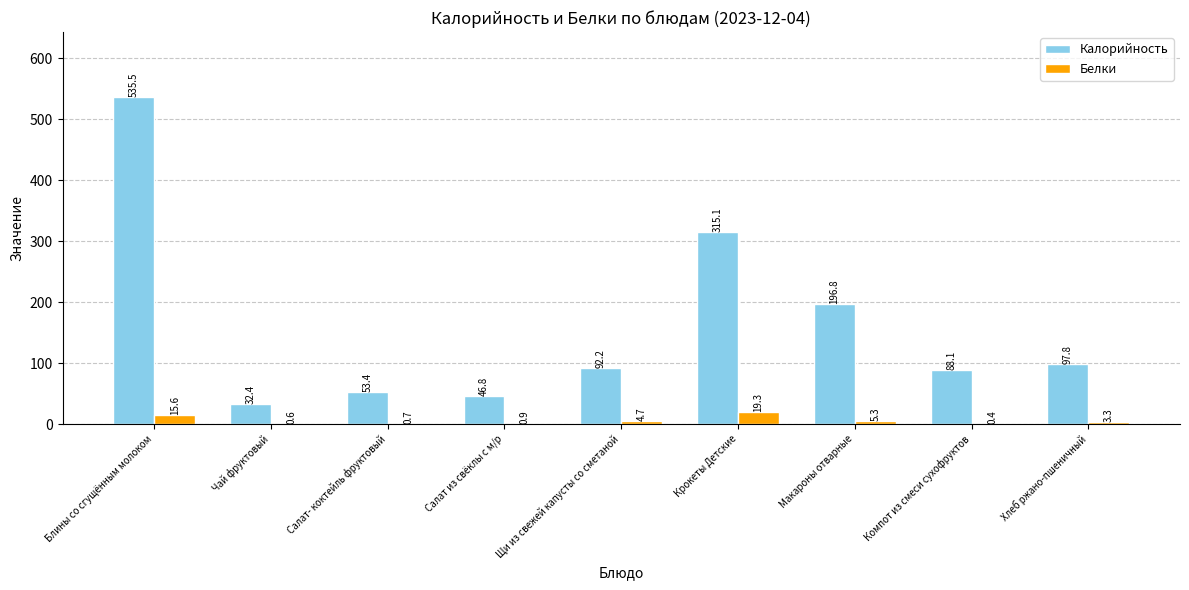

What is the sum of the Калорийность values at Чай фруктовый and Хлеб ржано-пшеничный?

130.2